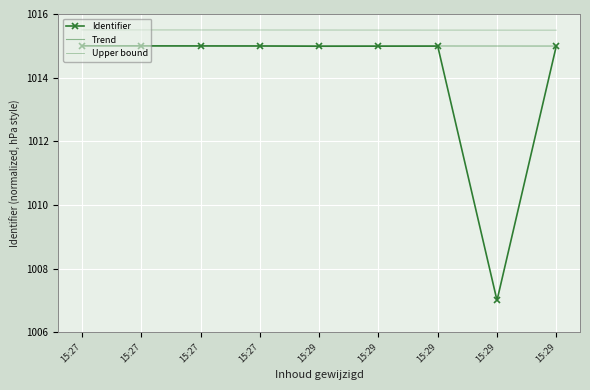

What is the average value of the Identifier series?

1014.1